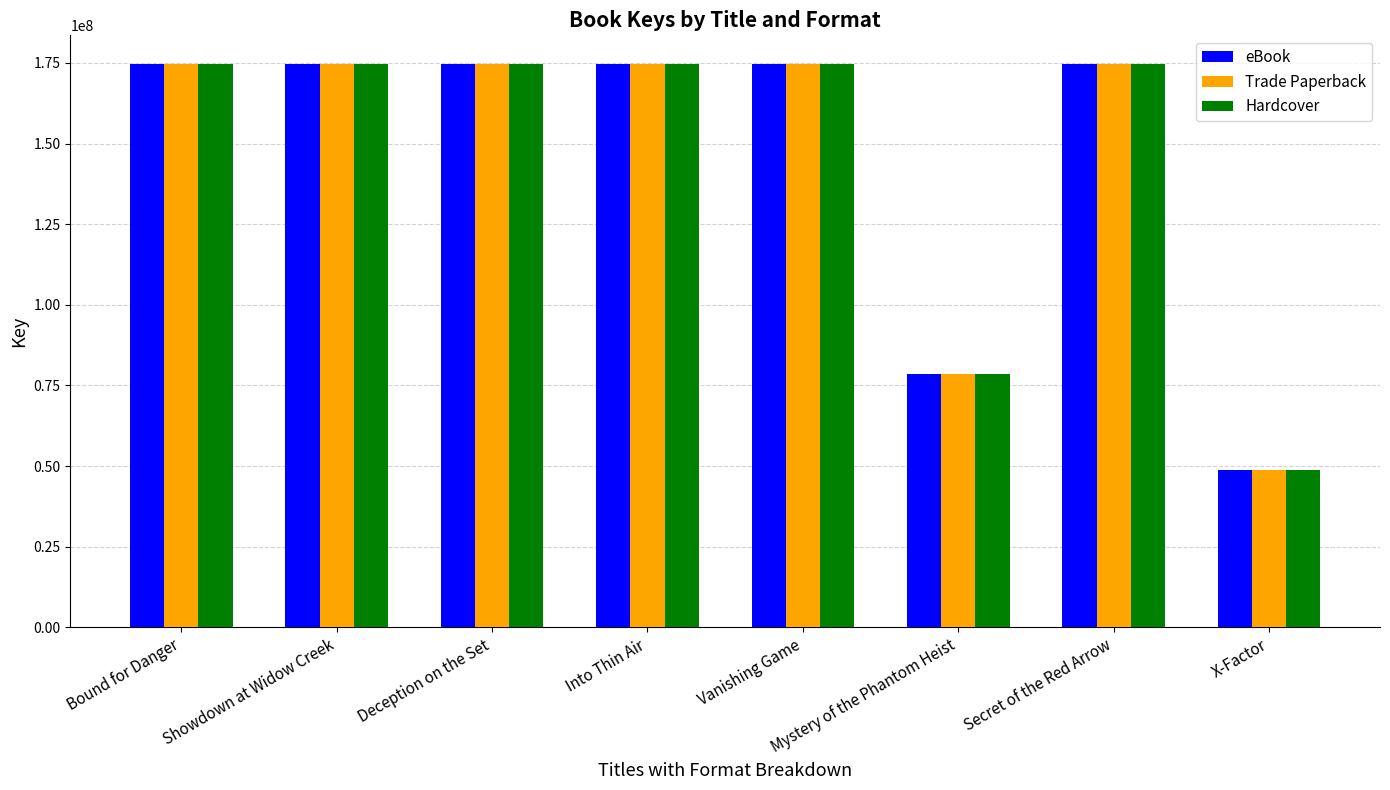

What is the minimum value for eBook?

48732637